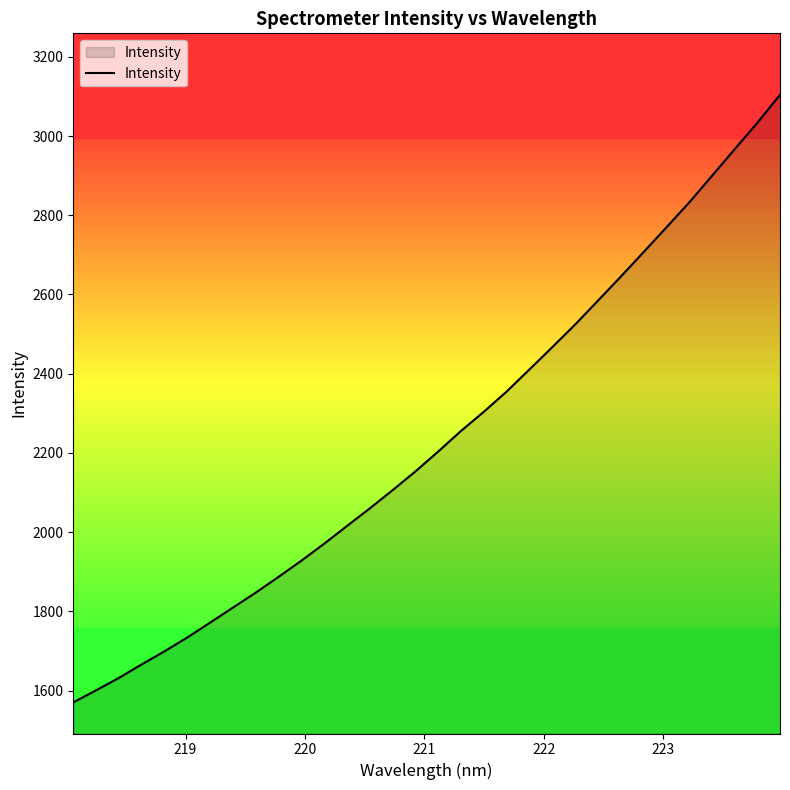

What is the highest value of the Intensity series?

3104.1